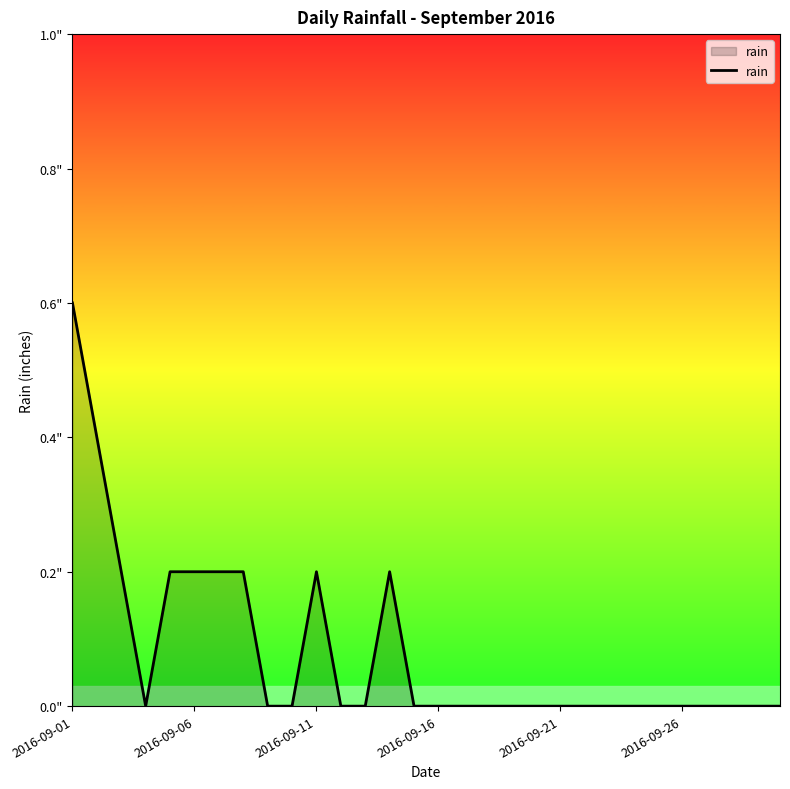

Is this an area chart (filled region under the line)?

Yes